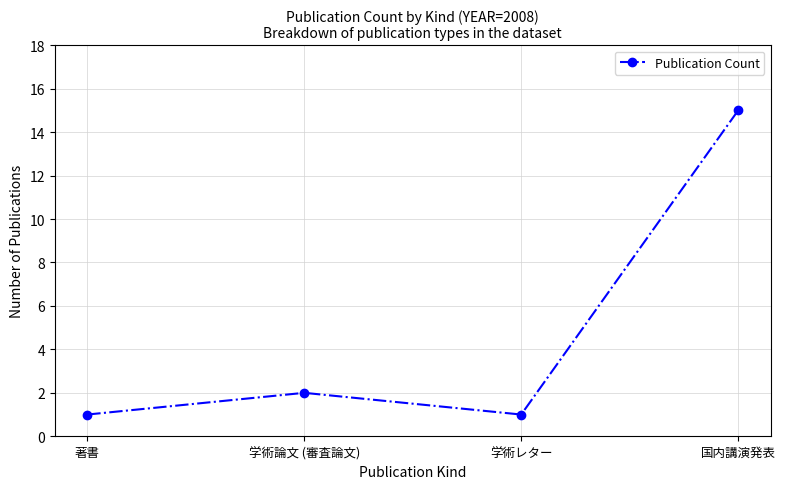

How many data points does each series have?

4